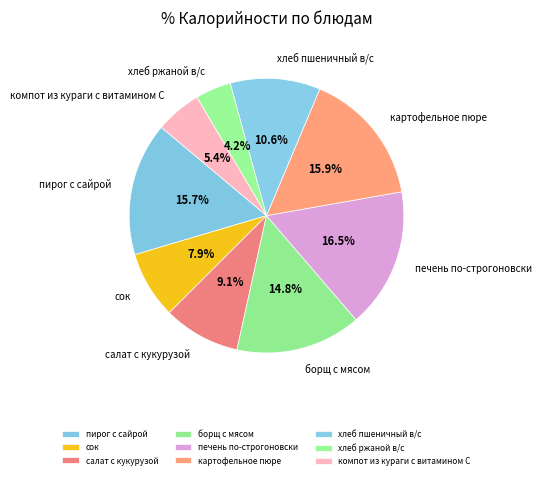

True or false: хлеб пшеничный в/с accounts for 11% of the total.

True